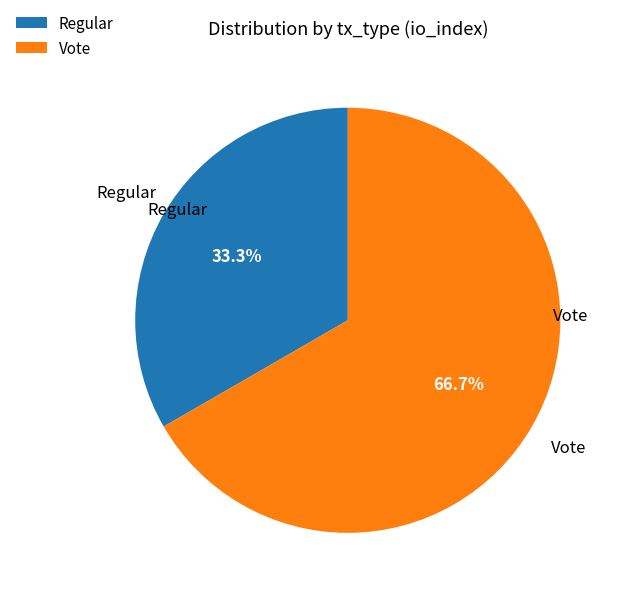

Which category accounts for the majority?

Vote